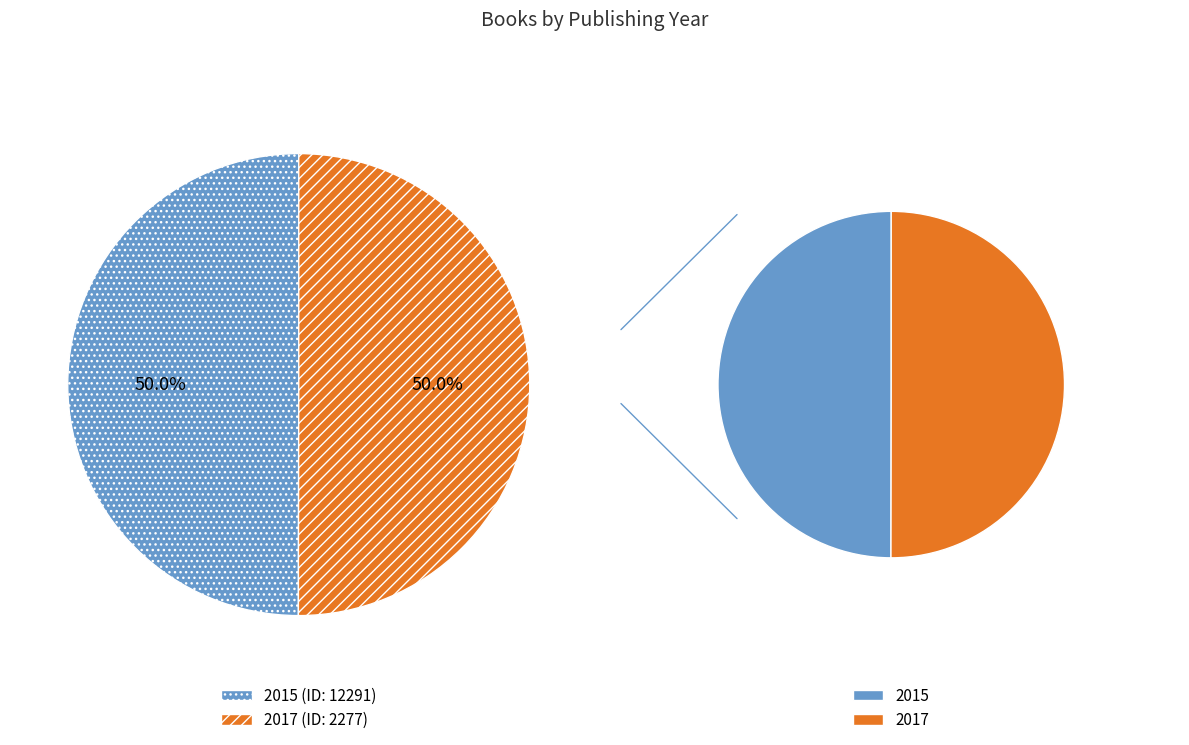

How many segments does this pie chart have?

2